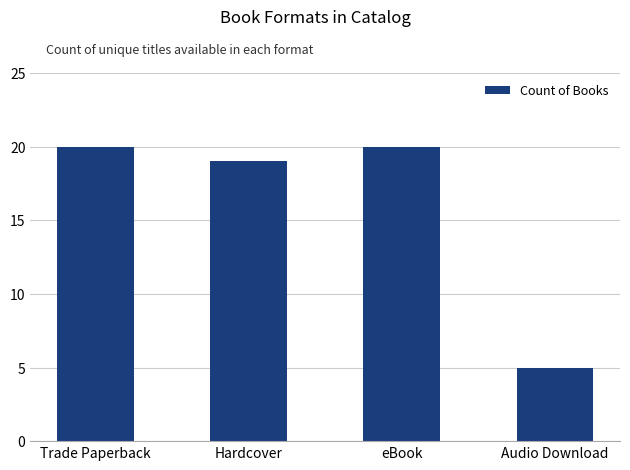

What is the label of the 4th bar from the right?

Trade Paperback